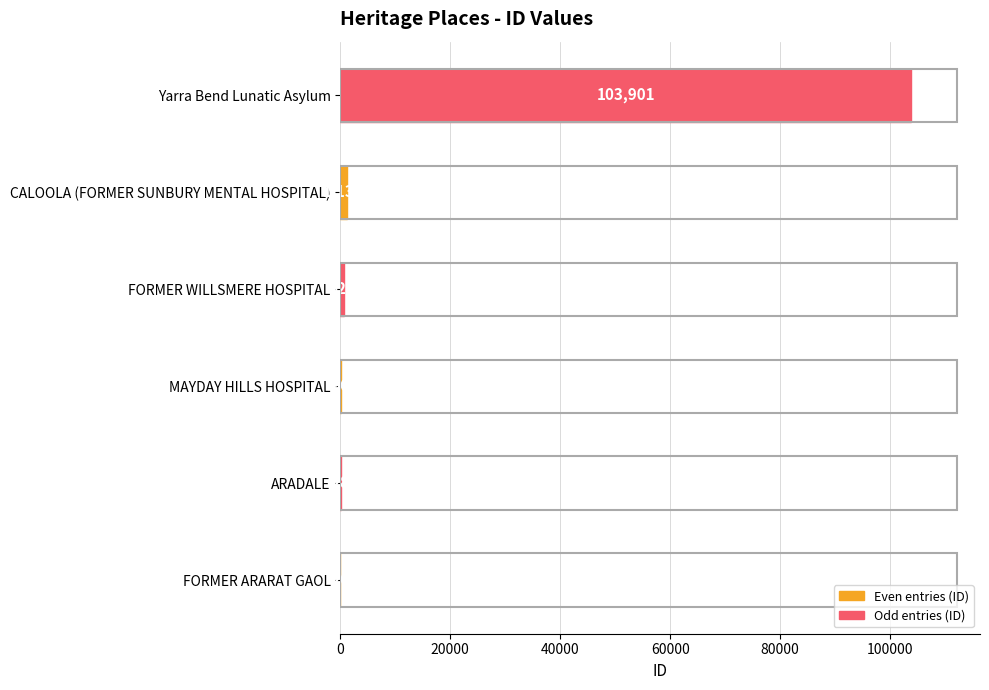

The value at FORMER ARARAT GAOL is 26. True or false?

True